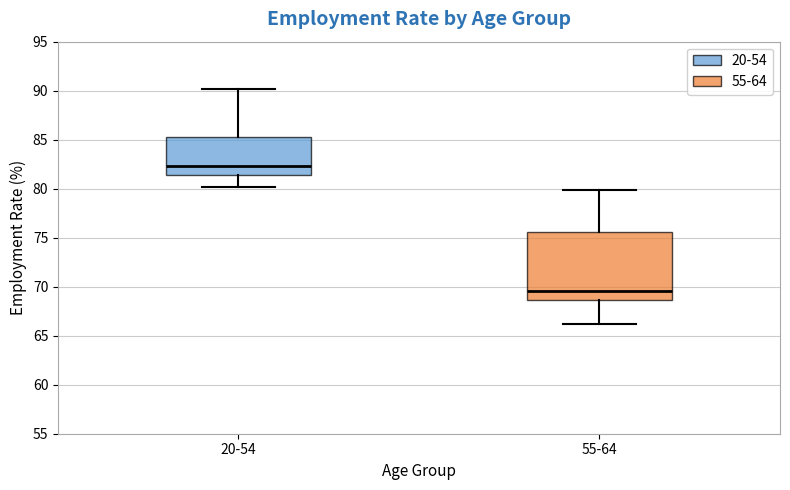

Where is the lower edge of the box for 55-64 on the y-axis? The values are not printed on the chart, so give them approximately, as read against the axis.

68.5